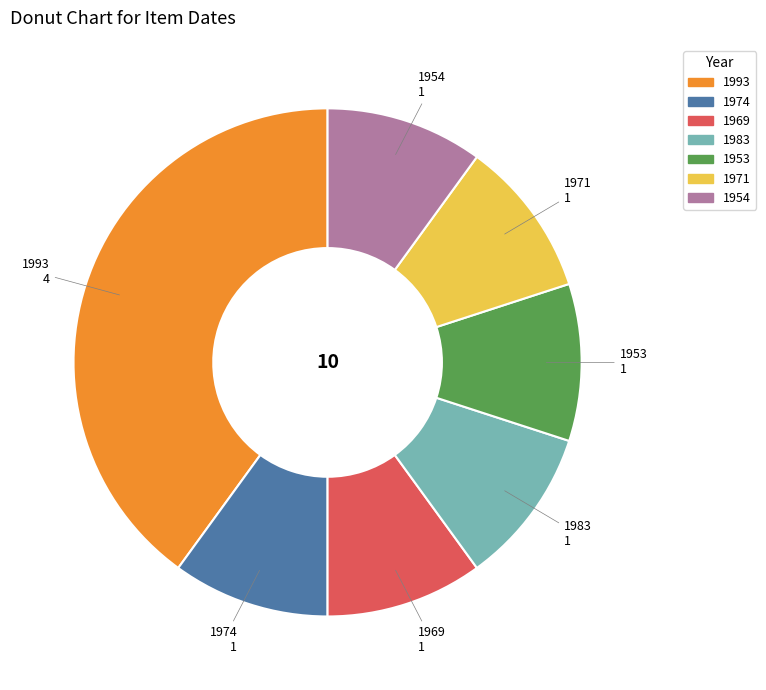

How many segments does this pie chart have?

7